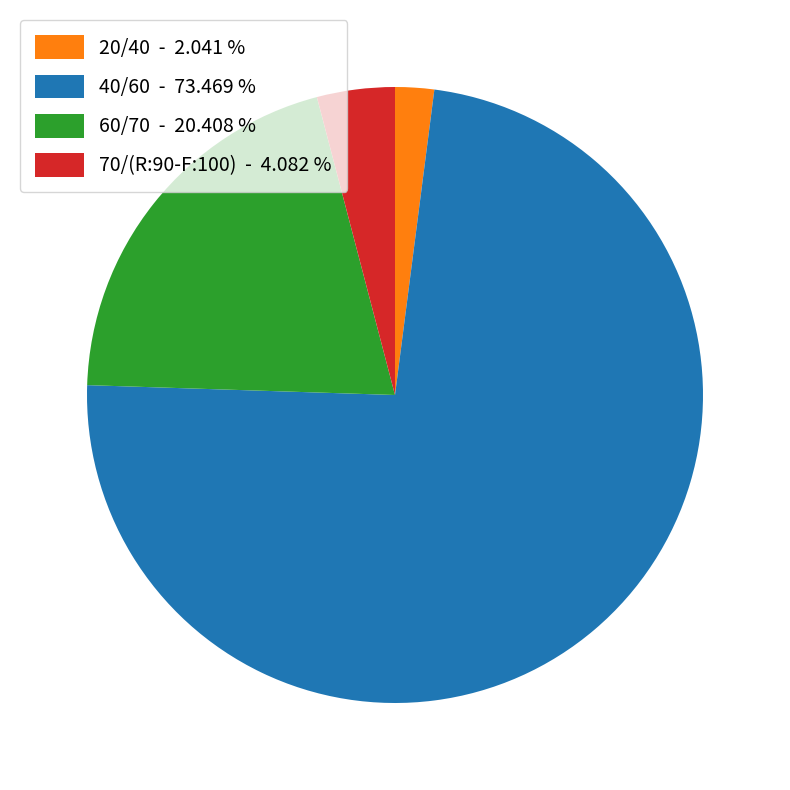

Is the sum of 20/40 - 2.041 % and 60/70 - 20.408 % greater than half?

No